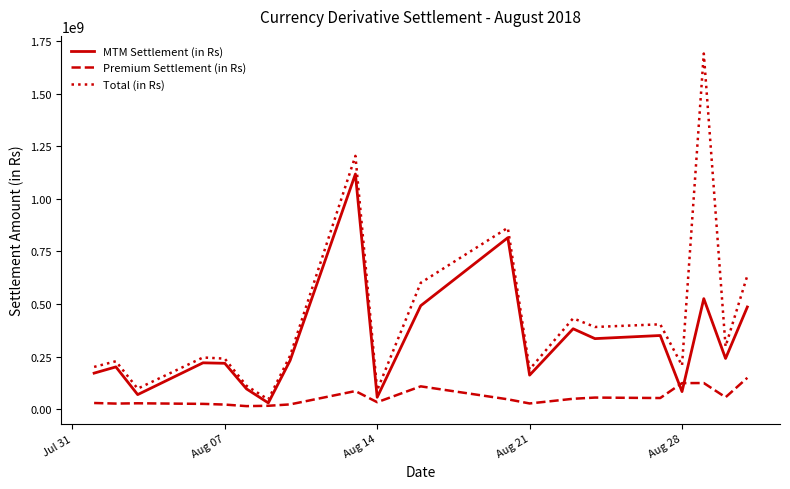

Rank the series by their maximum value, from lowest to highest.

Premium Settlement (in Rs), MTM Settlement (in Rs), Total (in Rs)